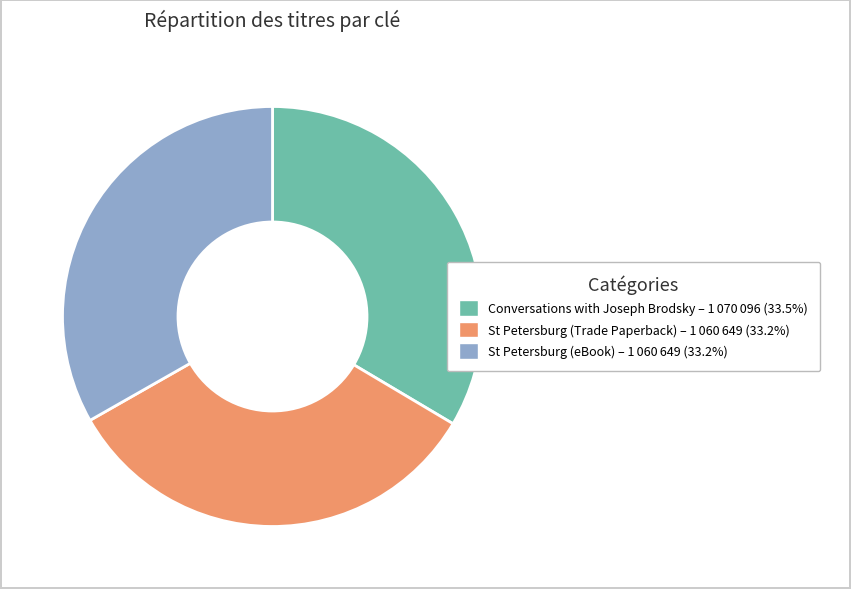

Does St Petersburg (Trade Paperback) represent more than half of the total?

No